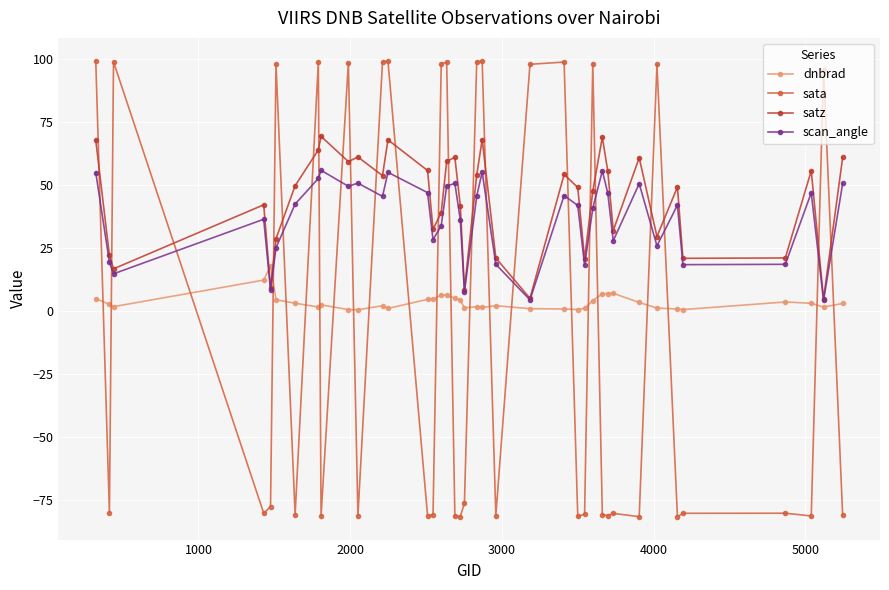

Count the number of data series in this chart.

4